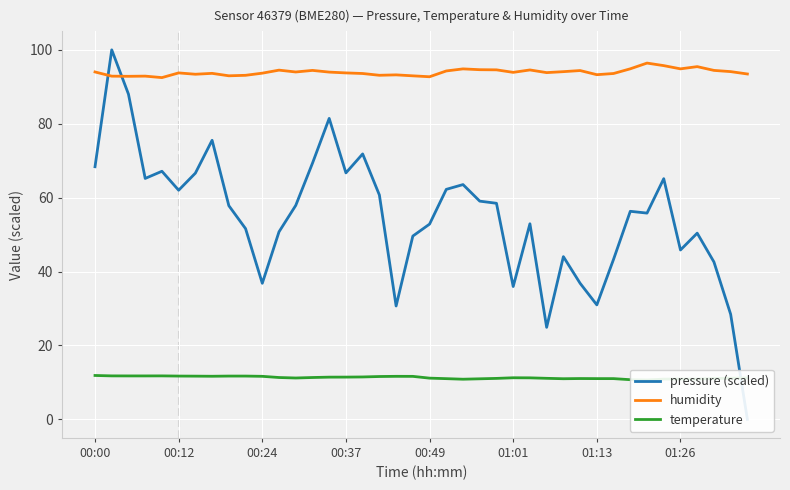

Reading left to right, list all the values displayed in this chart.

pressure (scaled): 68.4	100.0	88.0	65.2	67.1	62.0	66.6	75.5	57.8	51.6	36.8	50.8	57.9	69.3	81.4	66.7	71.8	60.7	30.7	49.6	52.8	62.2	63.5	59.1	58.5	36.0	52.9	24.9	44.0	36.8	31.0	43.3	56.3	55.8	65.1	45.8	50.4	42.6	28.4	0.0
humidity: 94.0	92.9	92.8	92.9	92.5	93.8	93.4	93.6	93.0	93.1	93.7	94.5	94.0	94.4	94.0	93.8	93.6	93.1	93.2	93.0	92.7	94.3	94.8	94.6	94.6	93.9	94.6	93.8	94.1	94.4	93.3	93.6	94.9	96.4	95.7	94.9	95.5	94.4	94.1	93.5
temperature: 11.9	11.8	11.8	11.8	11.8	11.7	11.7	11.7	11.7	11.7	11.7	11.3	11.2	11.3	11.4	11.4	11.5	11.6	11.7	11.6	11.2	11.0	10.9	11.0	11.1	11.3	11.2	11.1	11.0	11.1	11.0	11.0	10.7	10.7	10.9	10.9	10.9	11.1	11.1	11.2